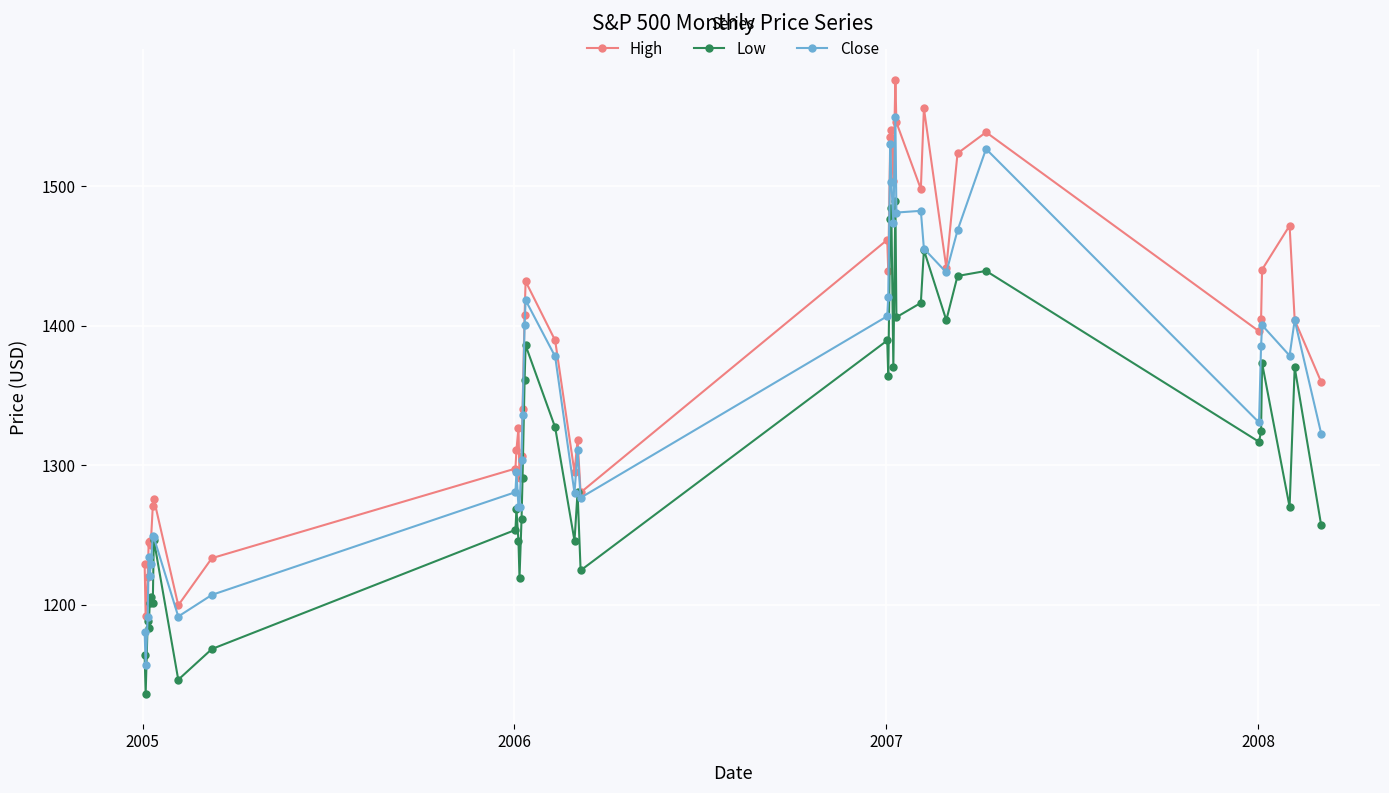

True or false: Close has more than 2 interior local peaks.

True